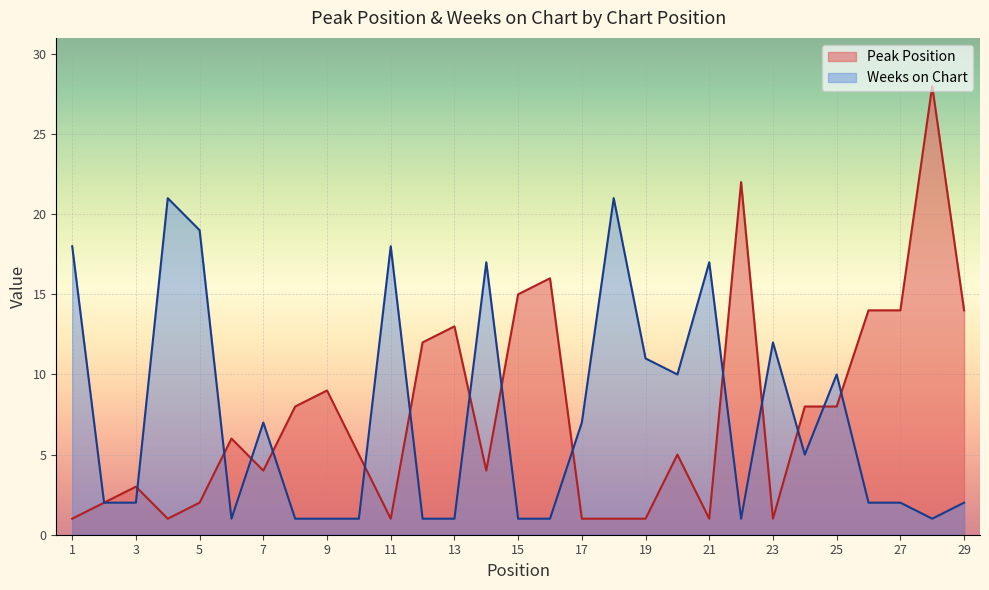

What is the lowest value of the Weeks on Chart series?

1